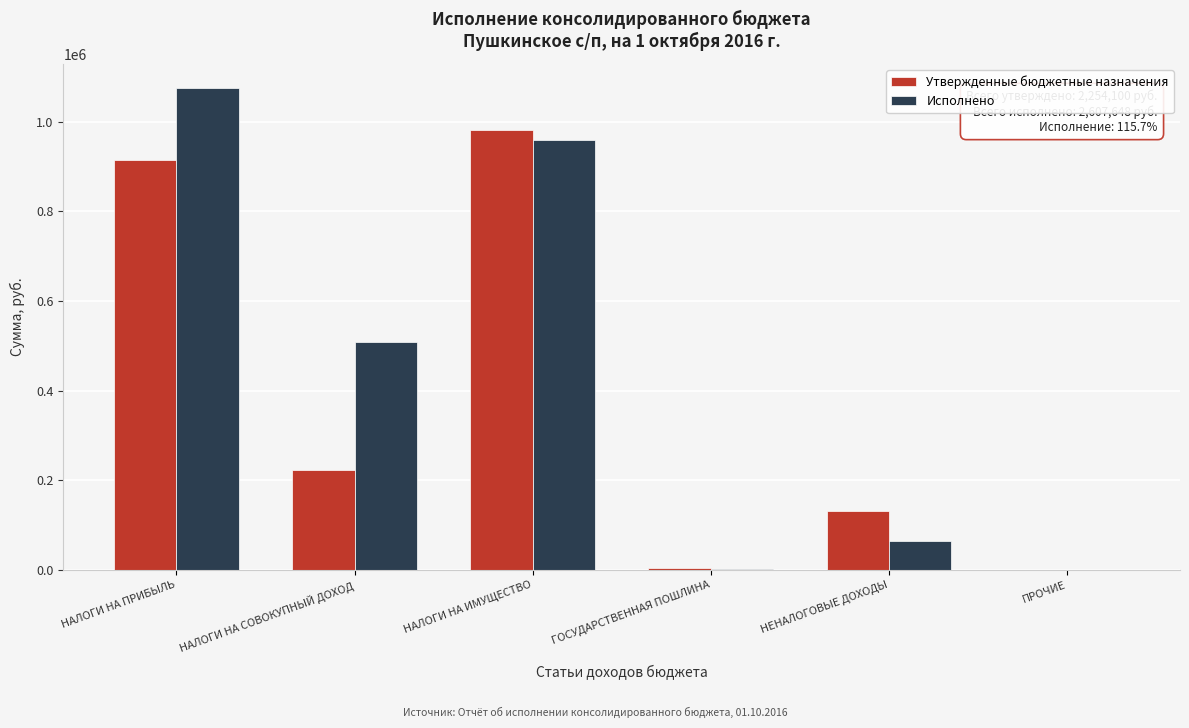

True or false: Исполнено has a value of 546168.4 at ПРОЧИЕ.

False